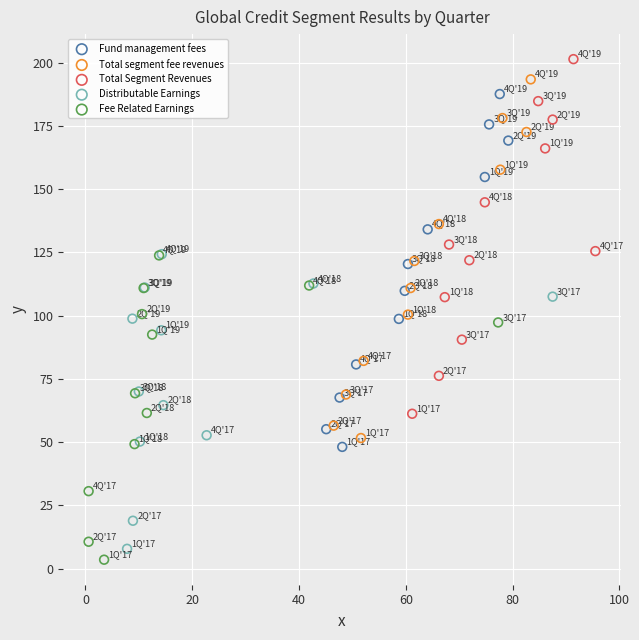

What are all the series names shown in the legend?

Fund management fees, Total segment fee revenues, Total Segment Revenues, Distributable Earnings, Fee Related Earnings